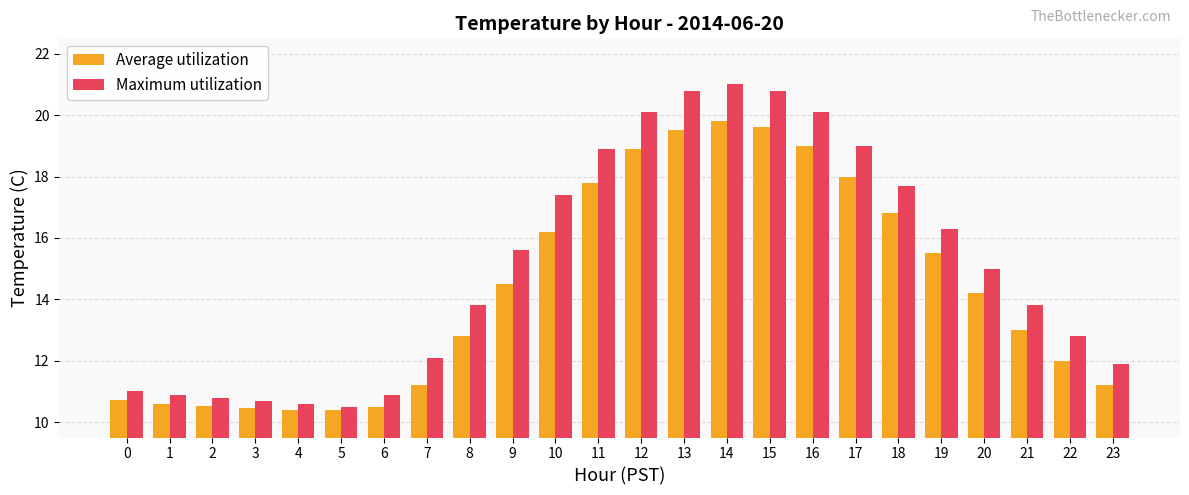

Rank the series by their maximum value, from lowest to highest.

Average utilization, Maximum utilization